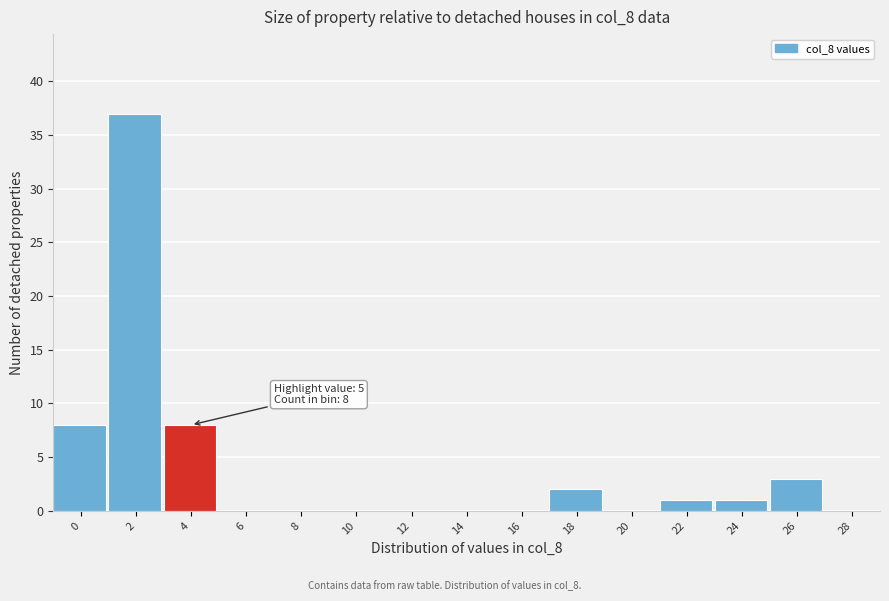

Reading right to left, extract all data points from this chart.

28=0	26=3	24=1	22=1	20=0	18=2	16=0	14=0	12=0	10=0	8=0	6=0	4=8	2=37	0=8